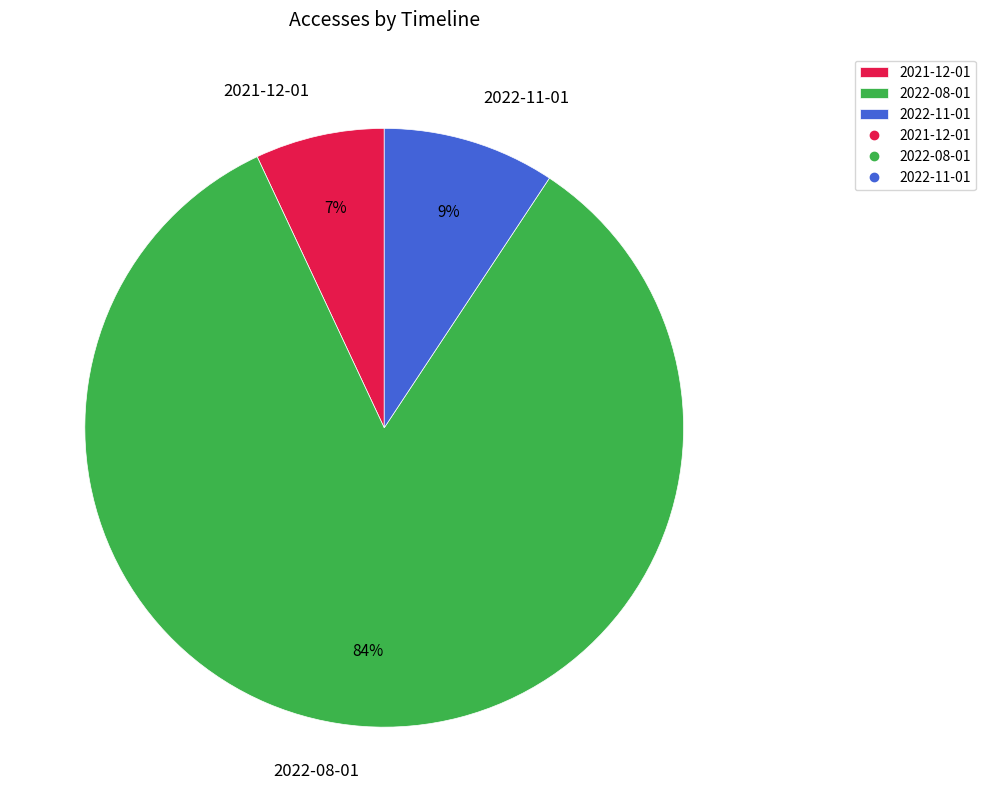

Which slice is the largest?

2022-08-01